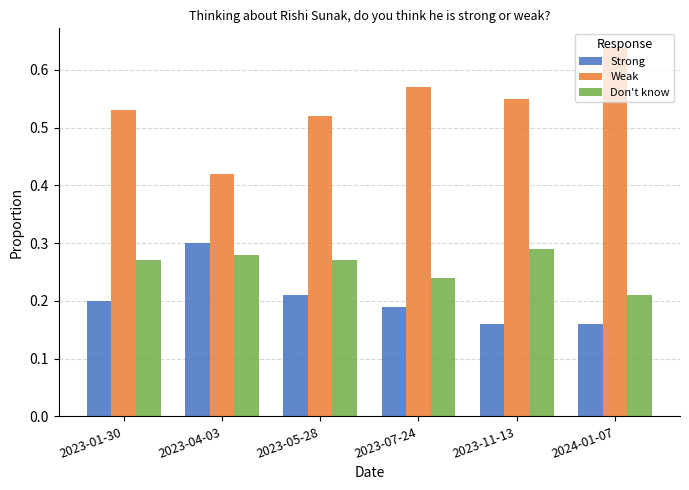

What is the sum of all Weak values?

3.2